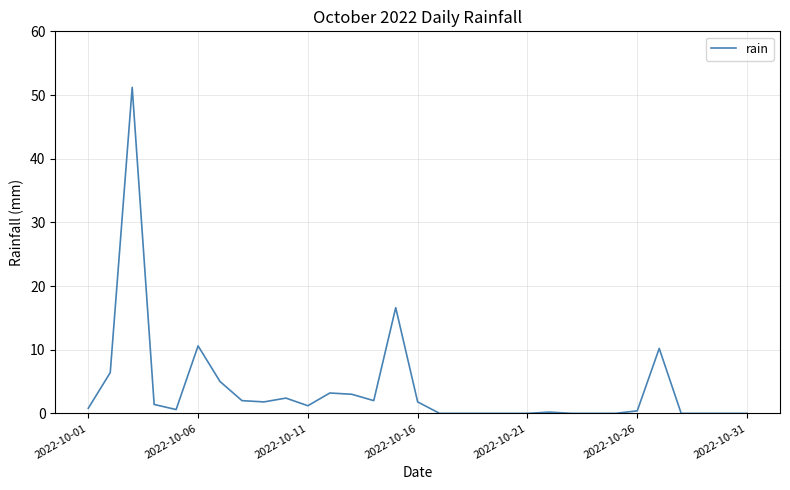

What is the difference between the maximum and minimum values?

51.2